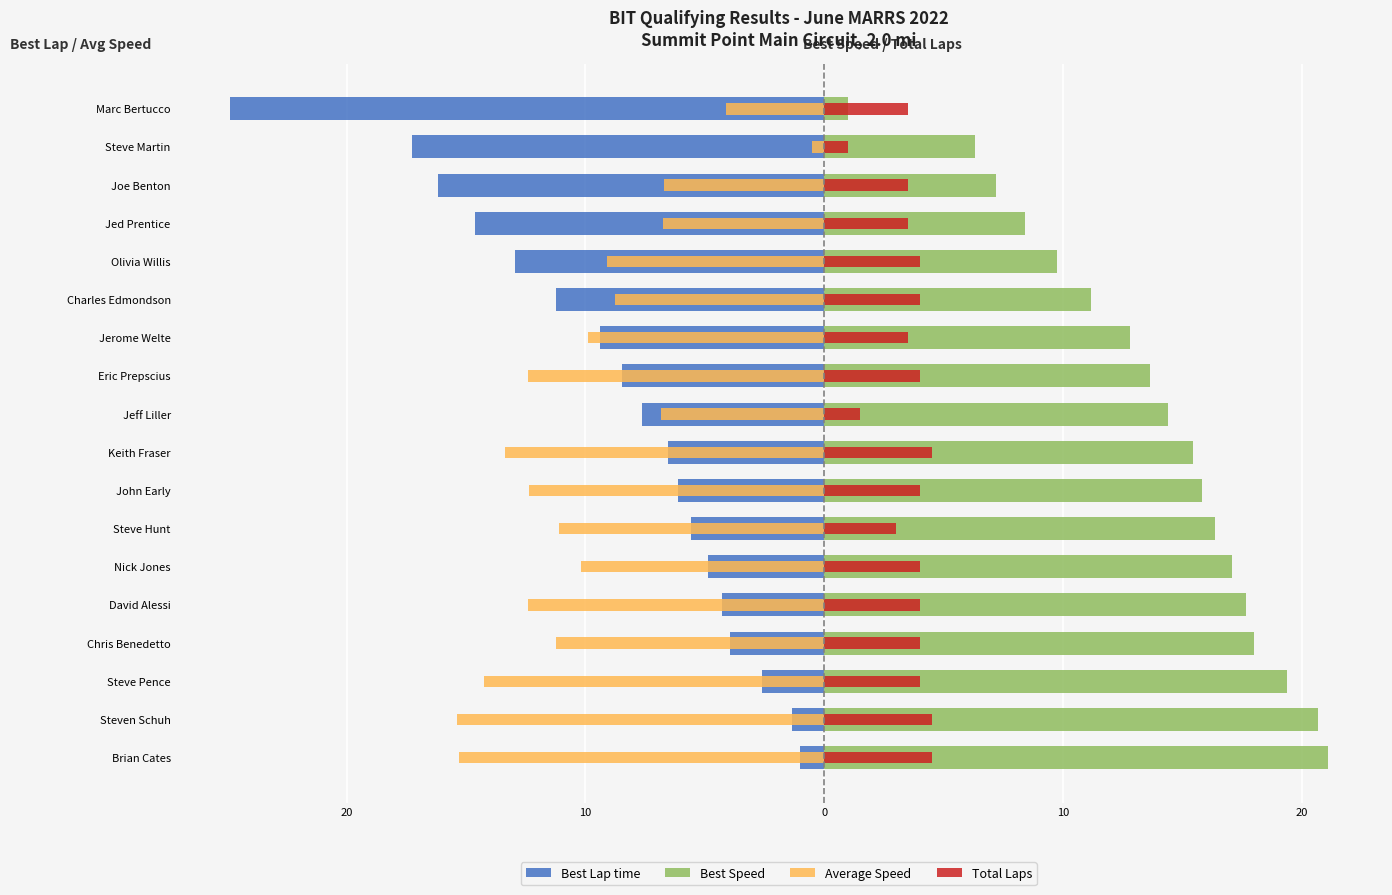

The value of Best Speed at Olivia Willis is 3.5. True or false?

False